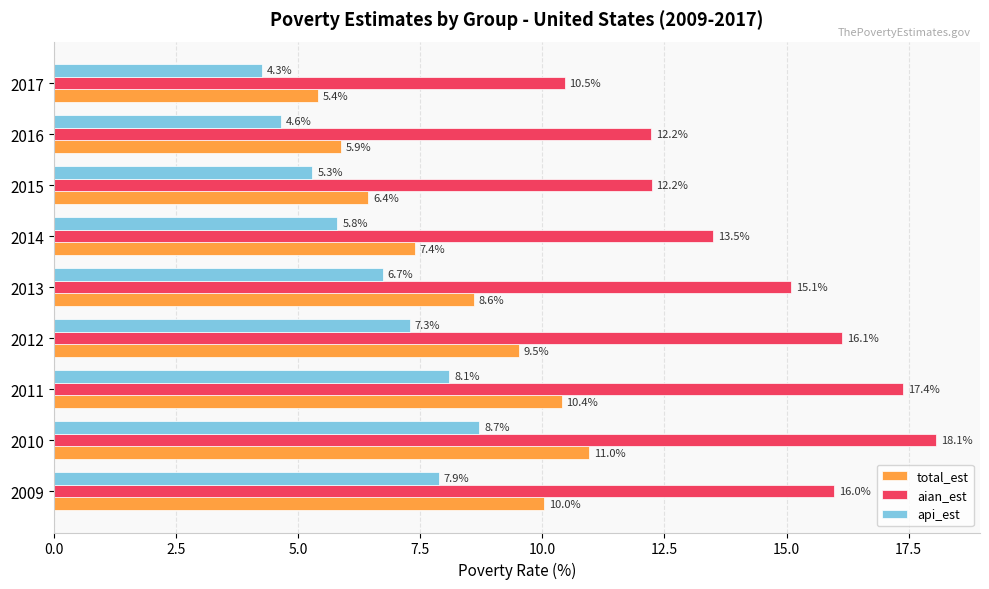

At which category is the sum across all series the highest?

2010